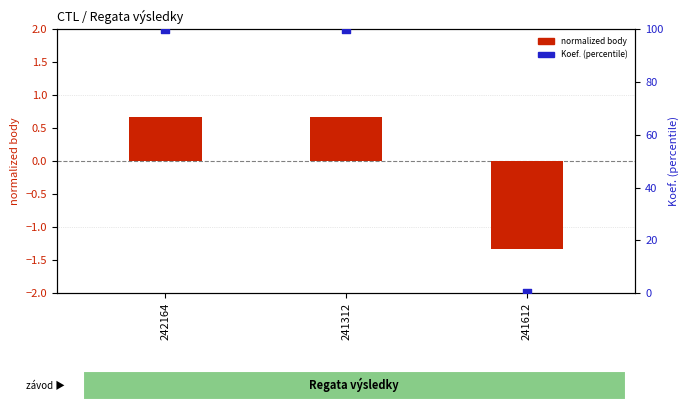

What are all the series names shown in the legend?

normalized body, Koef. (percentile)